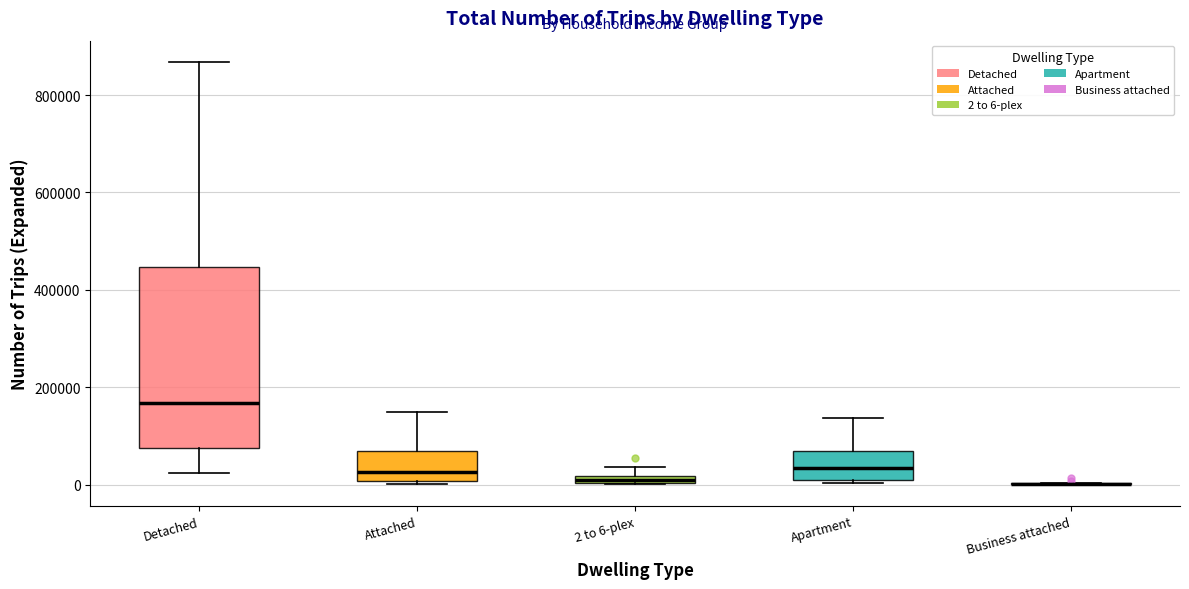

Comparing the boxes themselves (not the whiskers), which one is the tallest?

Detached